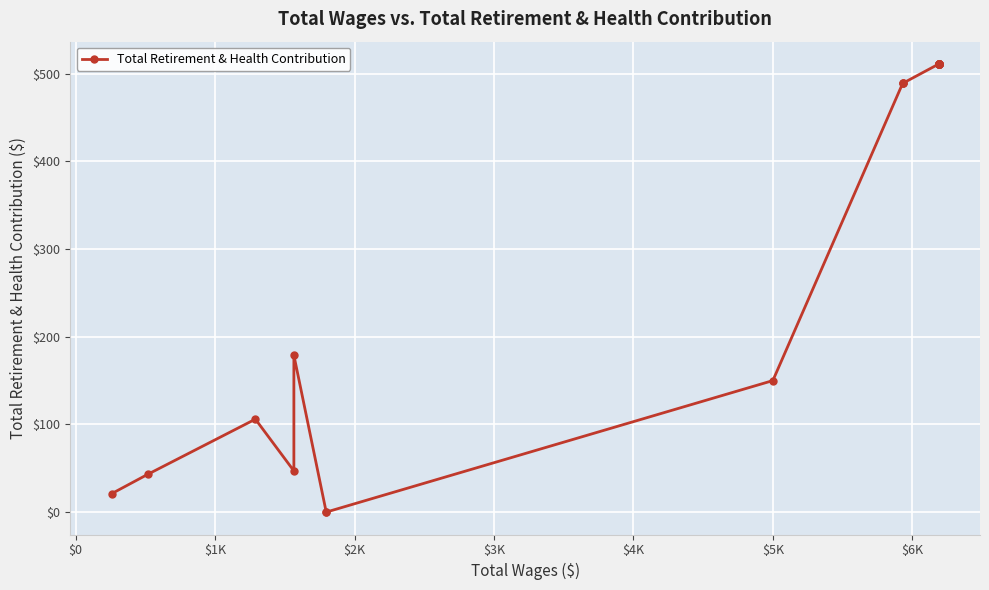

How many lines are shown in the chart?

1